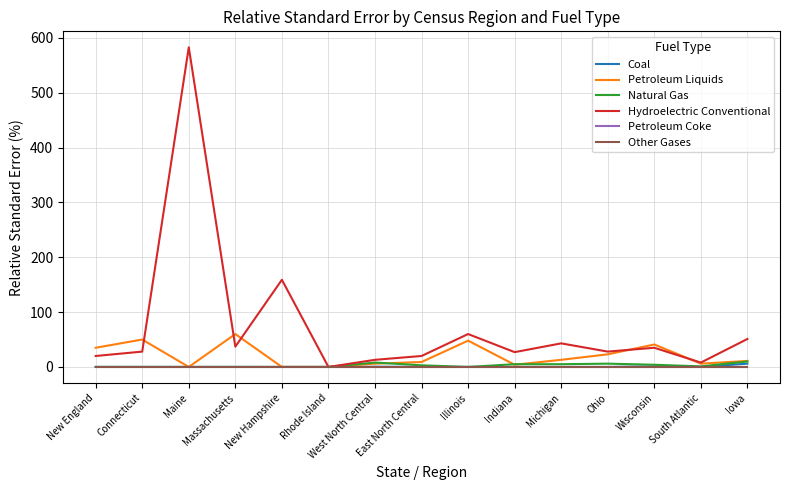

The value of Other Gases at Rhode Island is 0.0. True or false?

True